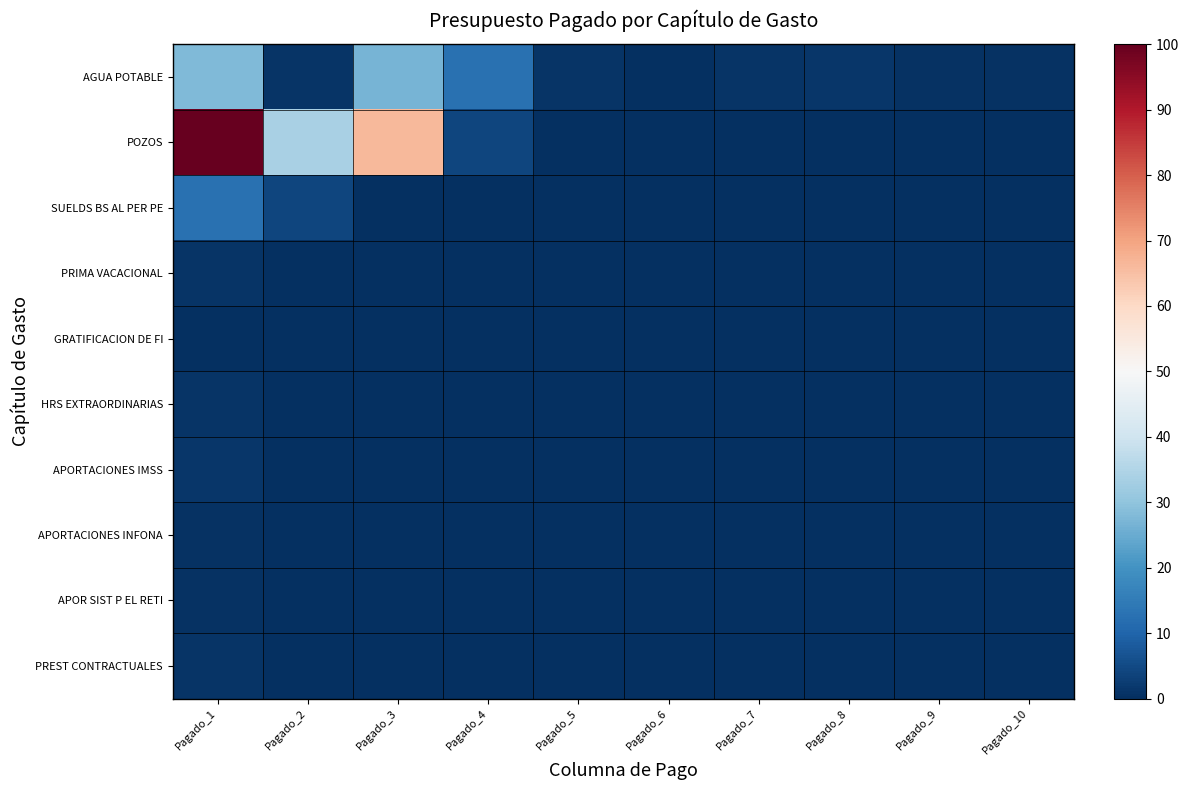

At how many categories does at least one series exceed 5?

4